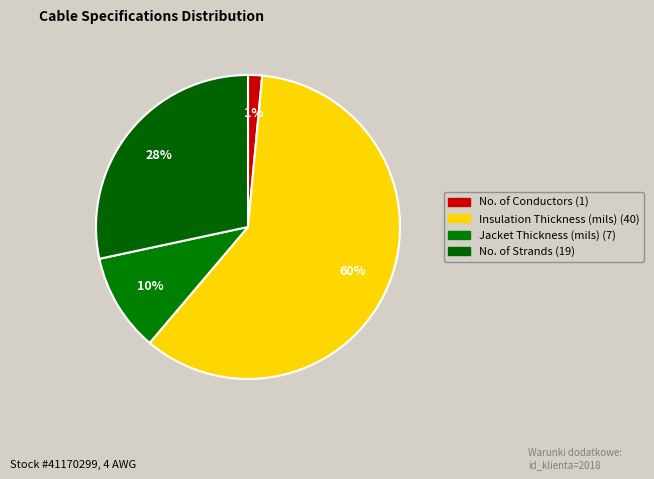

How many slices are in this pie chart?

4